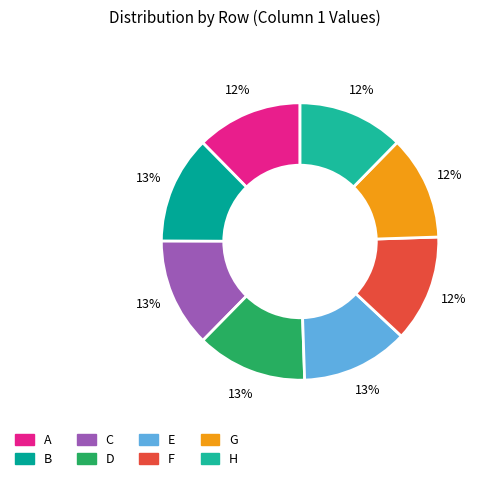

Is there a majority slice in this chart?

No